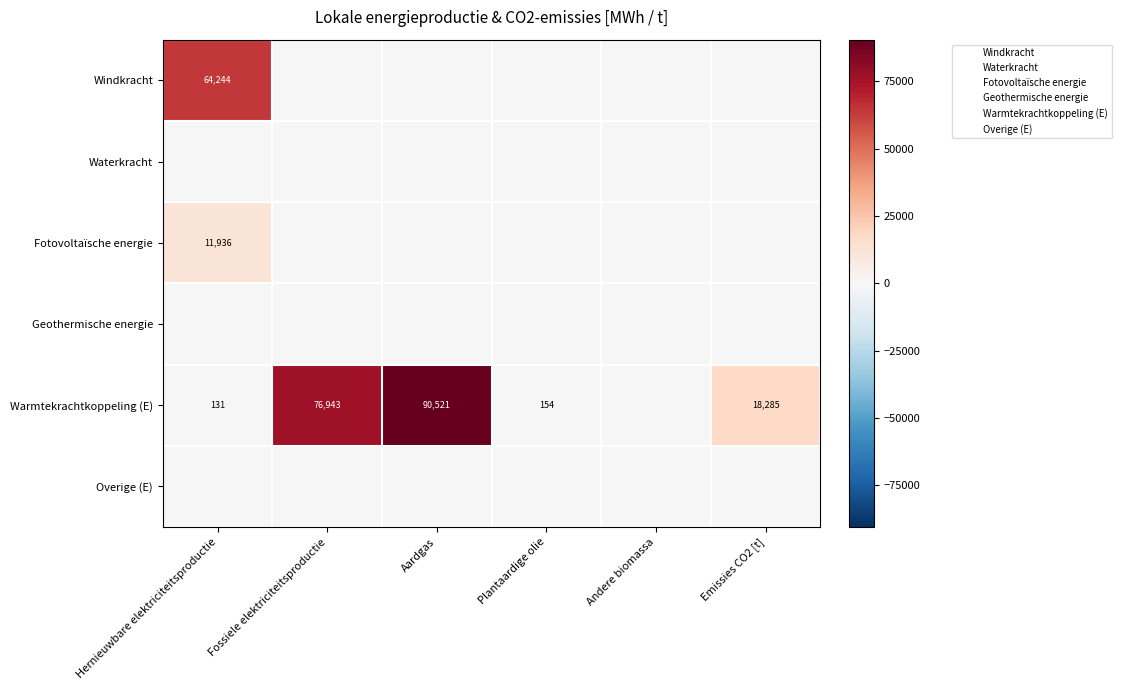

At which category is the sum across all series the highest?

Aardgas